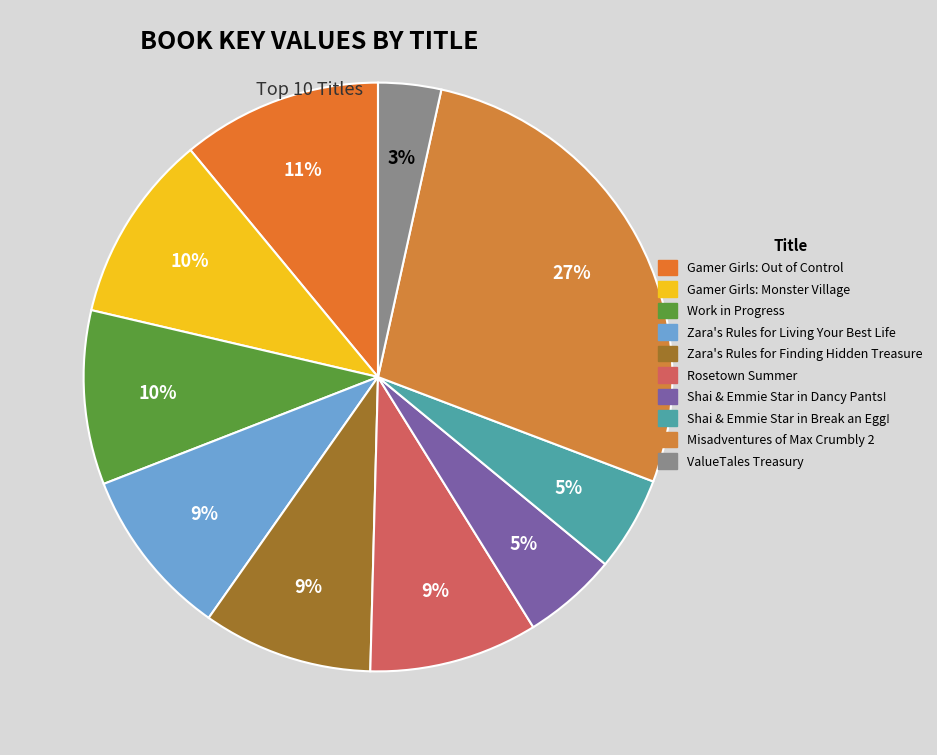

What is the smallest slice in the pie chart?

ValueTales Treasury